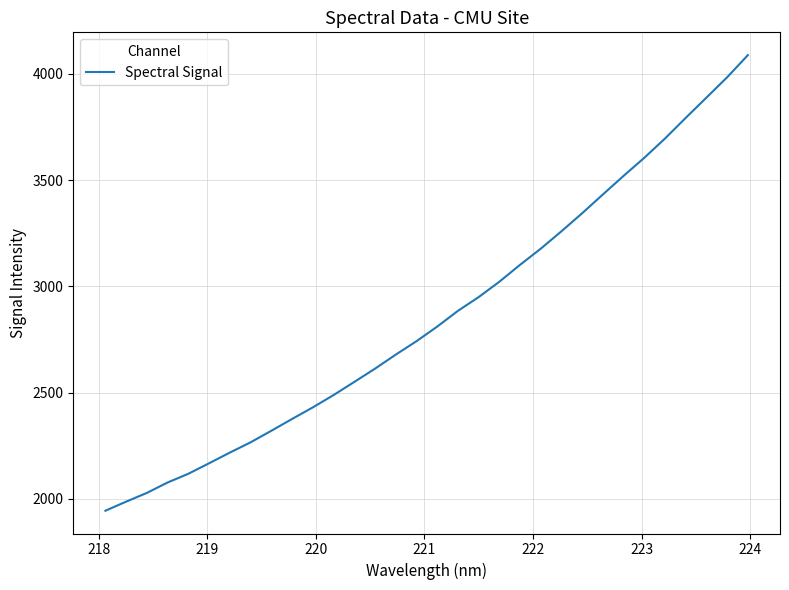

What is the greatest value displayed?

4087.8